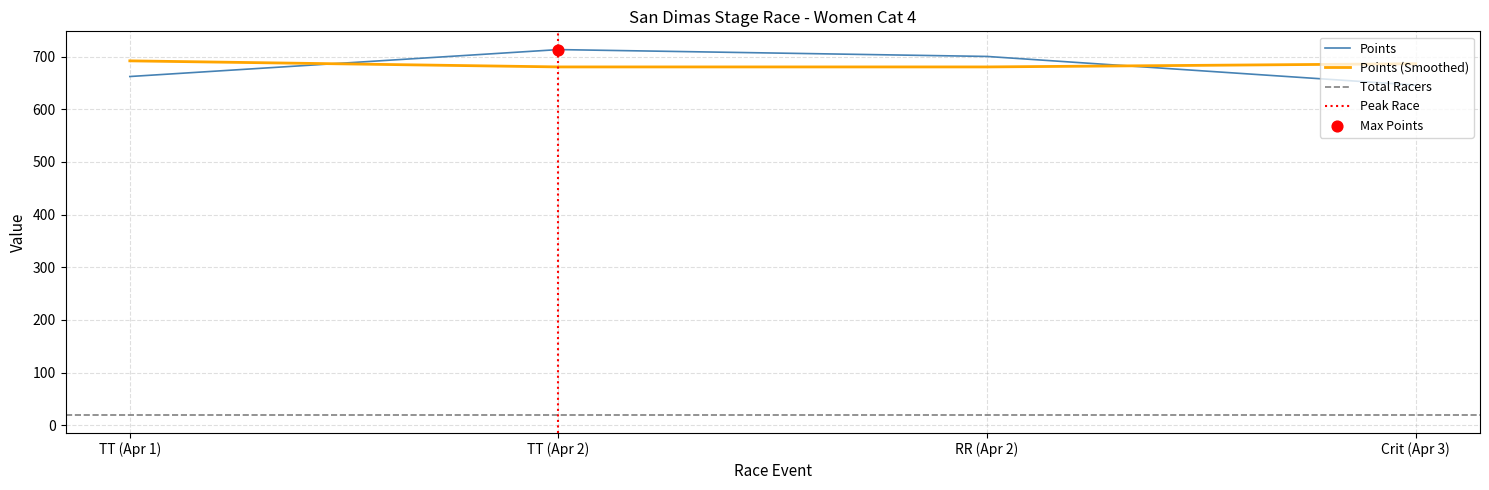

The value of Points (Smoothed) at TT (Apr 1) is 691.9. True or false?

True